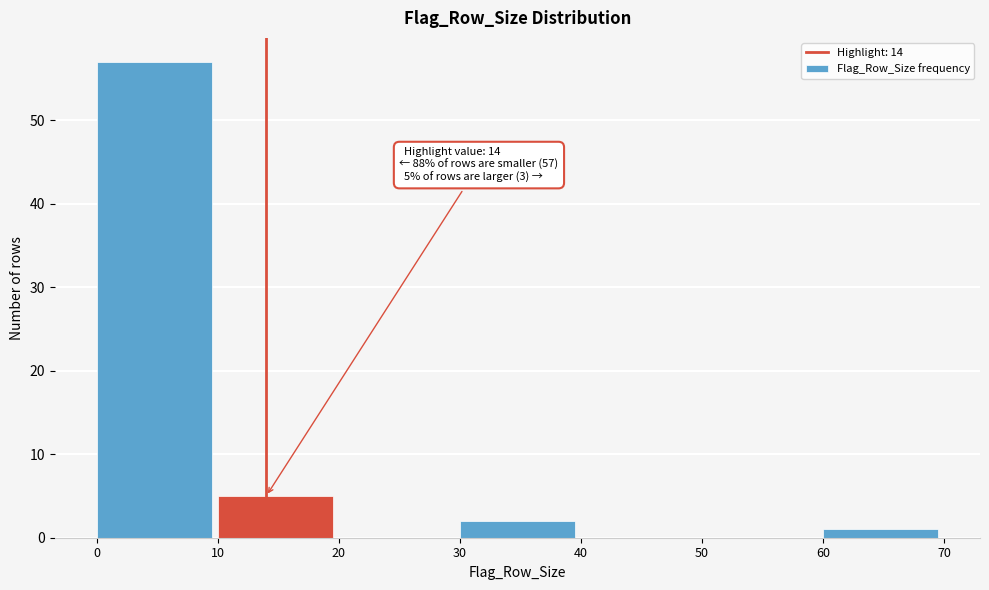

Which range on the x-axis has the tallest bar?

0 to 10